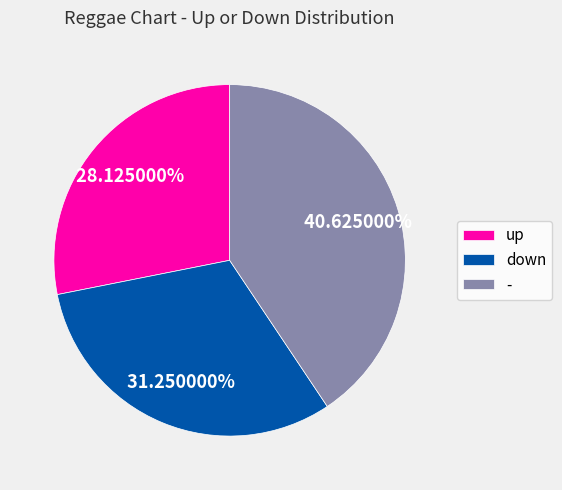

What percentage is the down slice, to the nearest percent?

31%